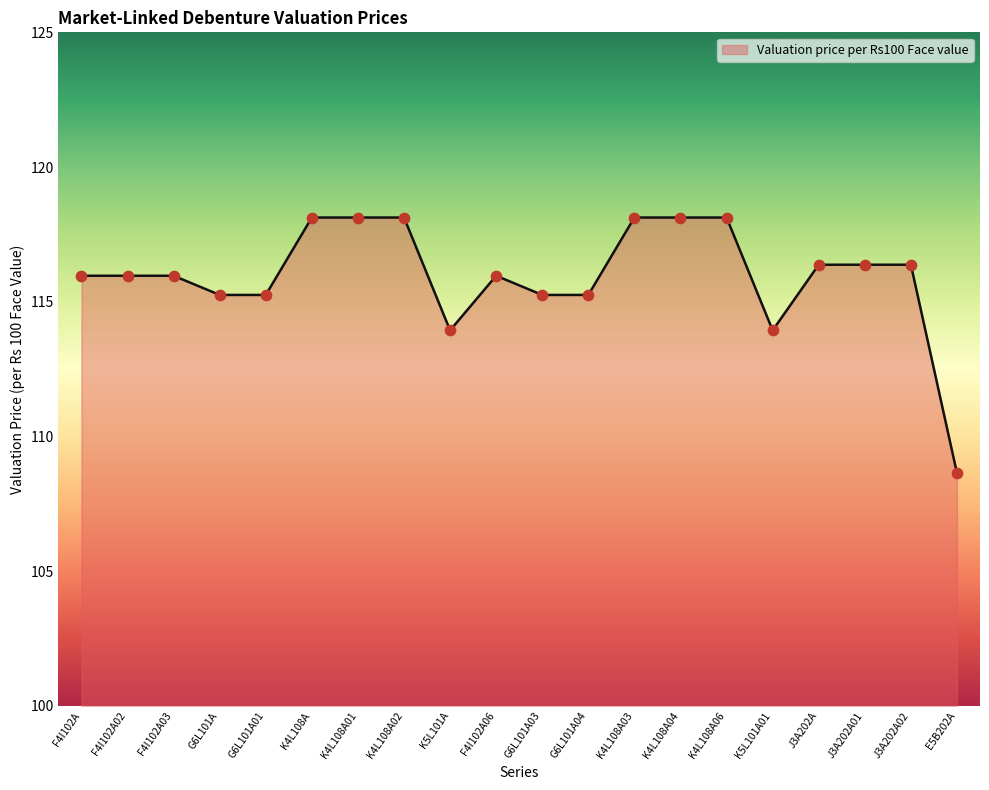

Which has a higher value, F4I102A06 or J3A202A01?

J3A202A01